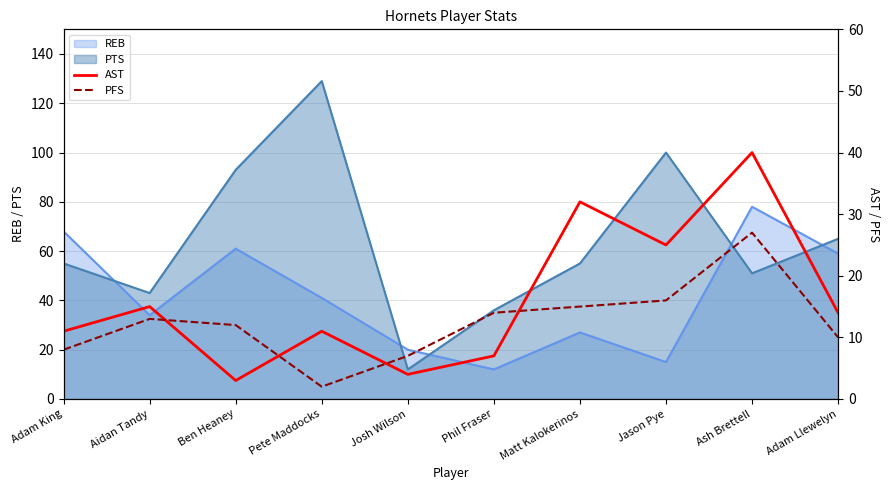

Does the chart display data point markers on the line(s)?

No